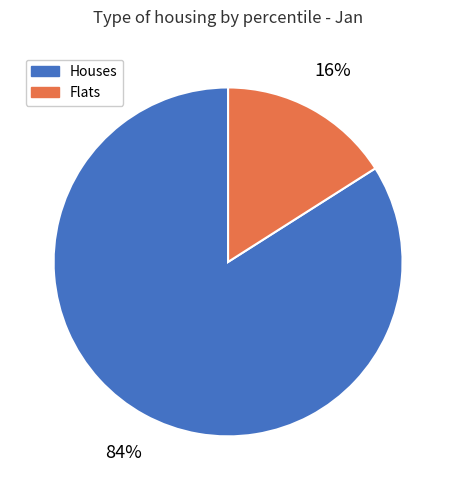

To the nearest percent, what is the average slice percentage?

50%